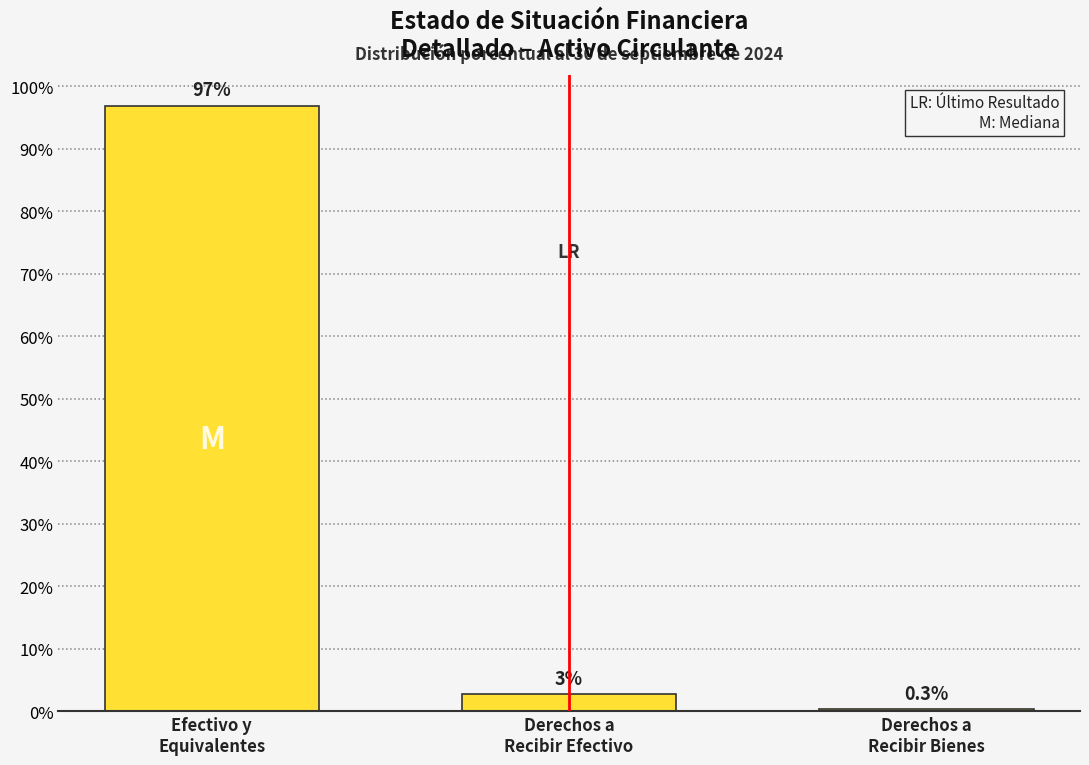

Does the chart contain any negative values?

No